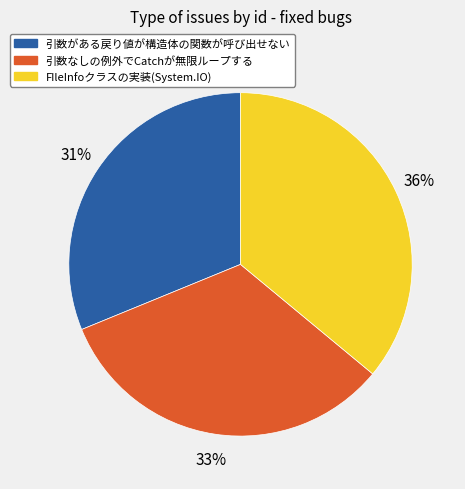

What percentage is the FIleInfoクラスの実装(System.IO) slice, to the nearest percent?

36%